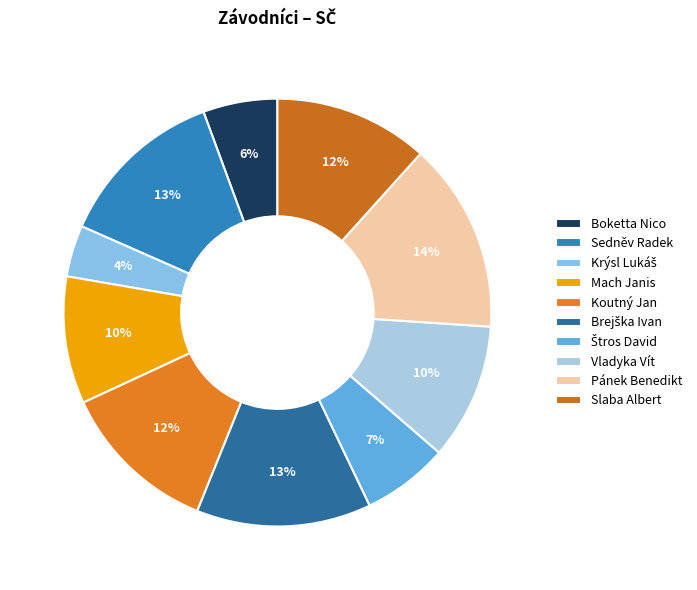

True or false: Štros David accounts for 7% of the total.

True